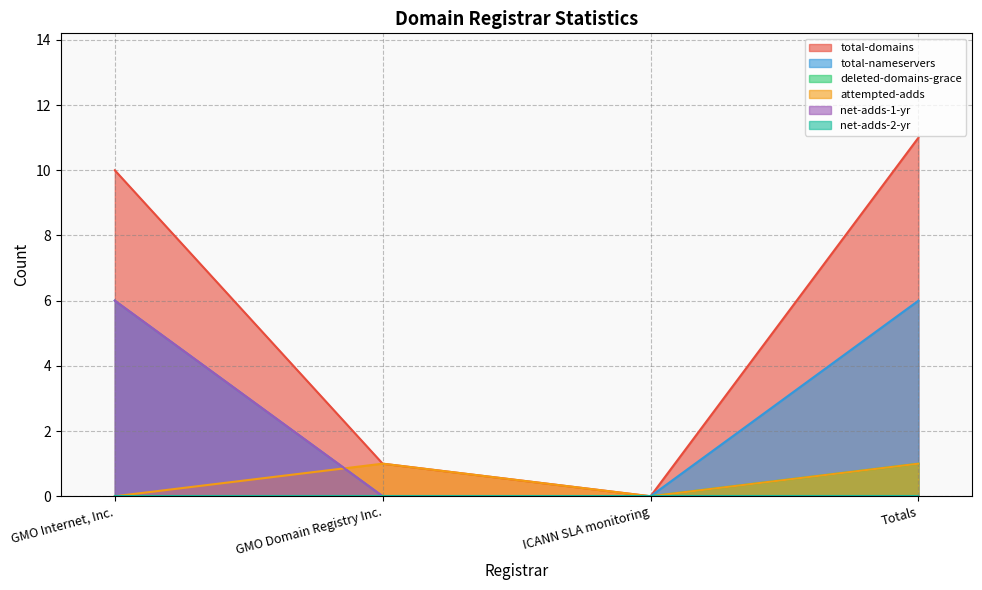

True or false: attempted-adds has more than 0 interior local peaks.

True